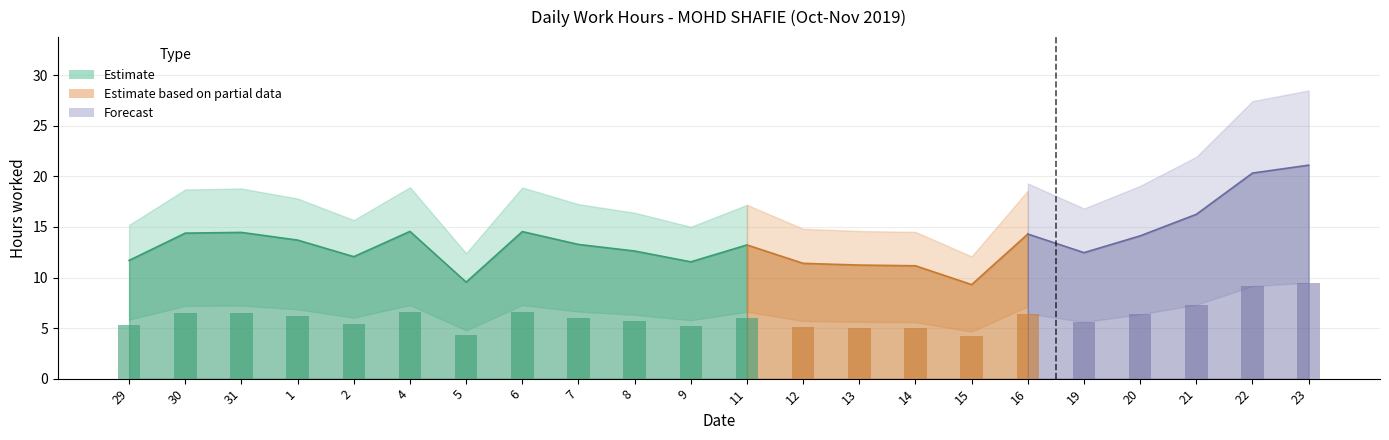

The value at 16 is 6.6. True or false?

False